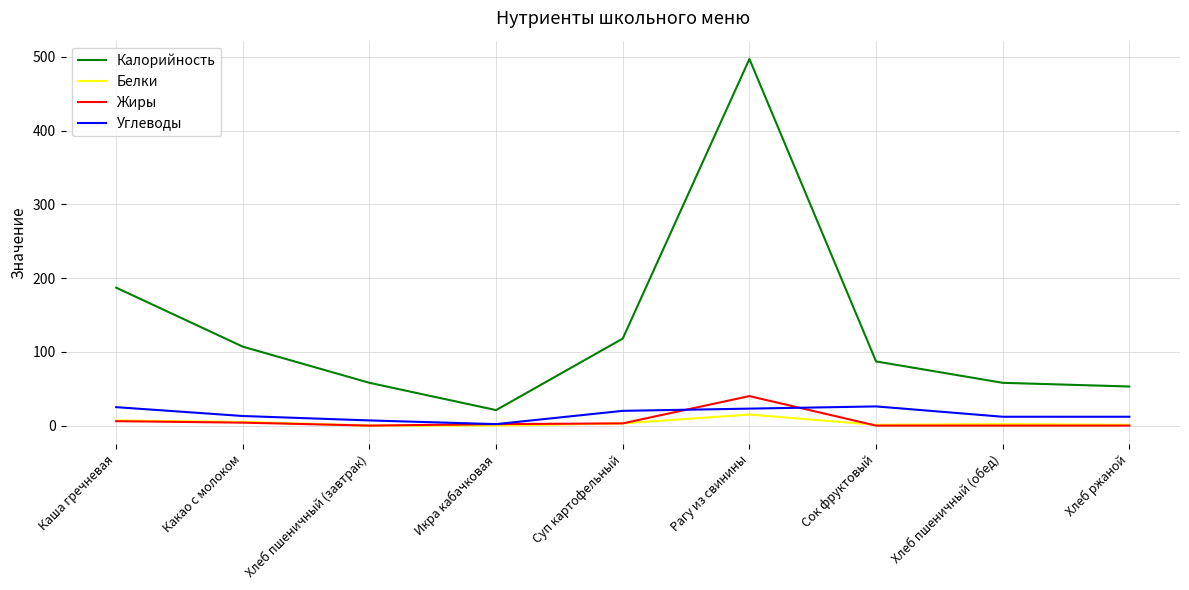

Which series has the largest total across all categories?

Калорийность